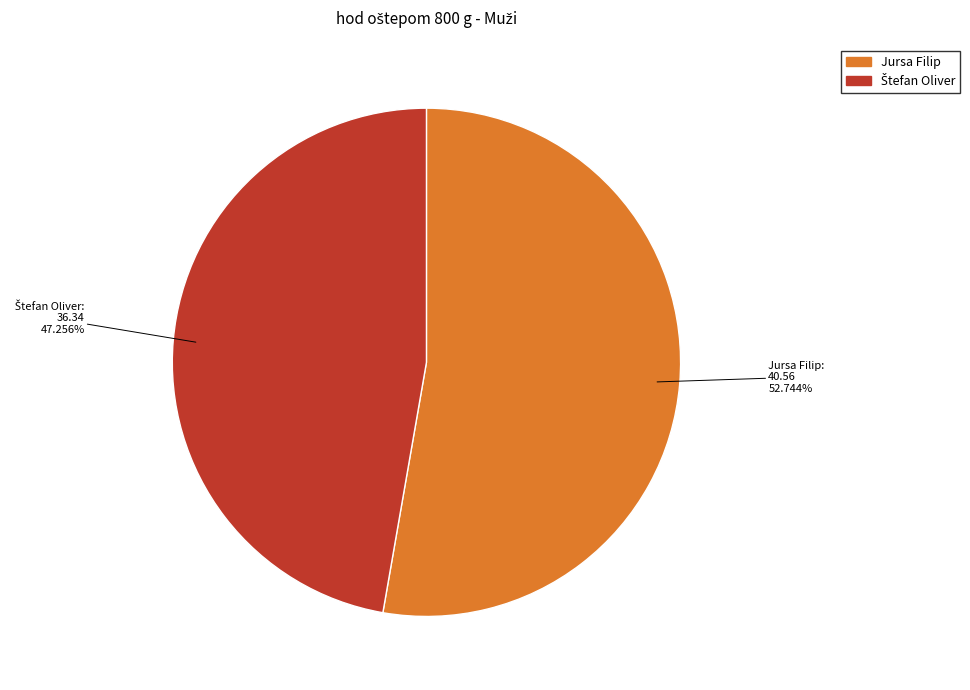

Which category has the biggest portion of the pie?

Jursa Filip